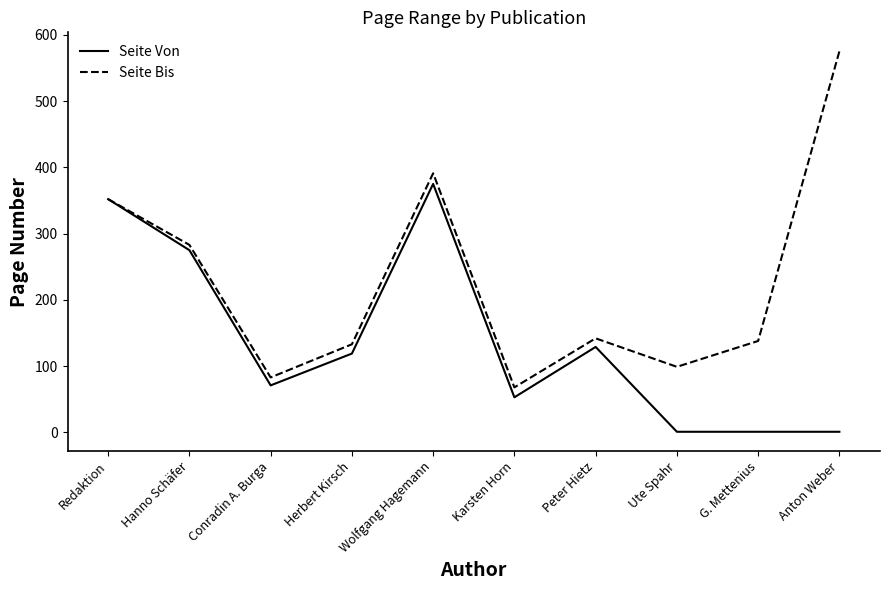

The value of Seite Bis at Peter Hietz is 142. True or false?

True